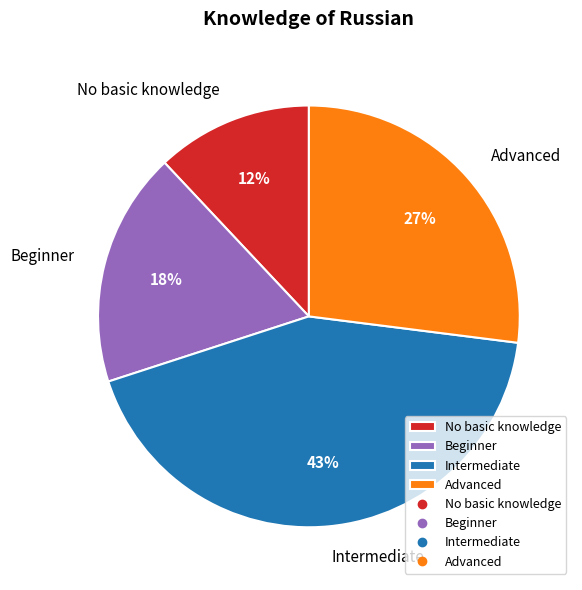

Rank the categories by value from highest to lowest.

Intermediate, Advanced, Beginner, No basic knowledge